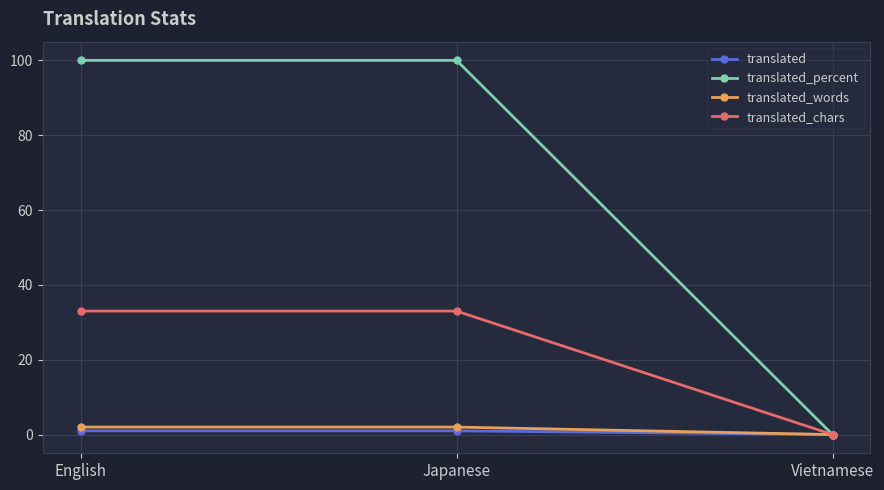

Rank the series at English from lowest to highest value.

translated, translated_words, translated_chars, translated_percent